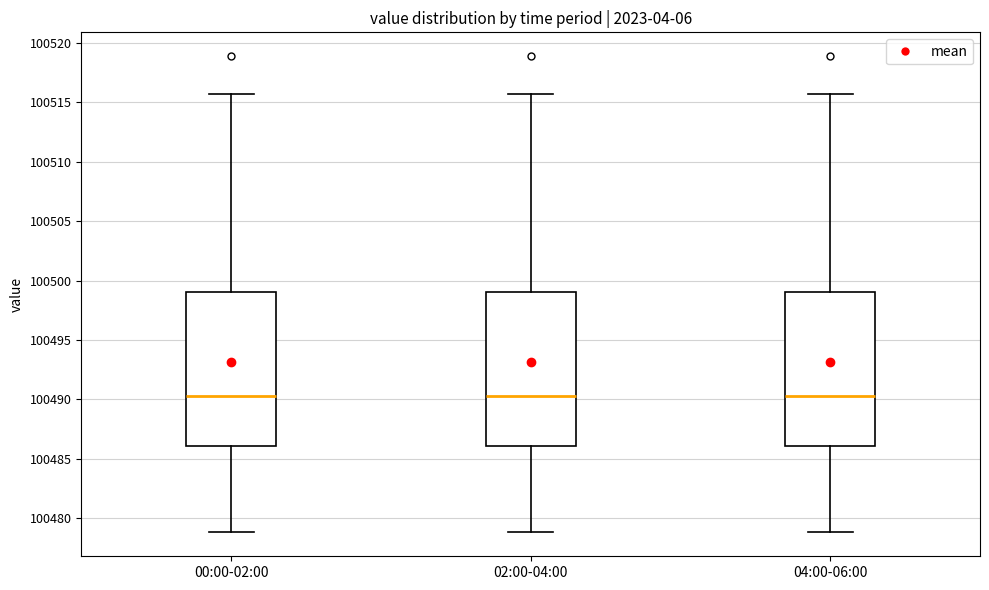

Reading left to right, transcribe this box plot: for each box, give where its median line is, the range the box spans, and where its two whiskers end, as read against the y-axis. The values are not printed on the chart, so give them approximately, as read against the axis.

00:00-02:00: median 100490.5, box 100486.0 to 100499.0, whiskers 100479.0 to 100515.5
02:00-04:00: median 100490.5, box 100486.0 to 100499.0, whiskers 100479.0 to 100515.5
04:00-06:00: median 100490.5, box 100486.0 to 100499.0, whiskers 100479.0 to 100515.5